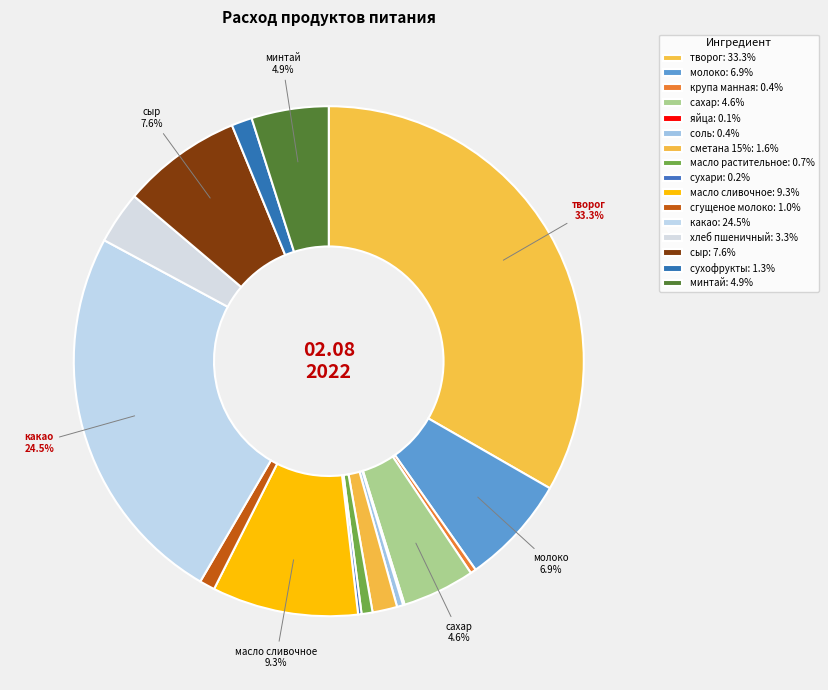

To the nearest percent, what is the difference between the какао and сухари slice percentages?

24%